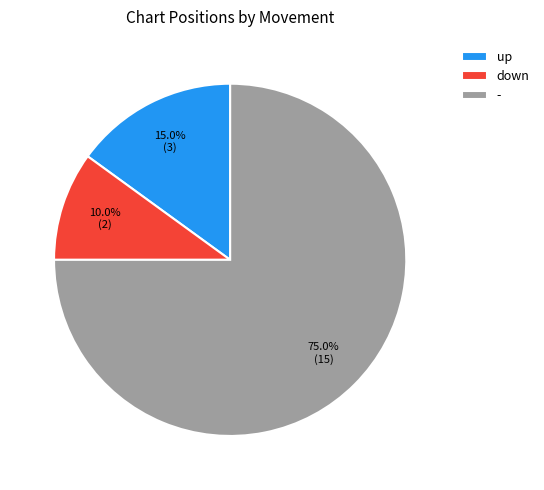

To the nearest percent, what portion does - represent?

75%